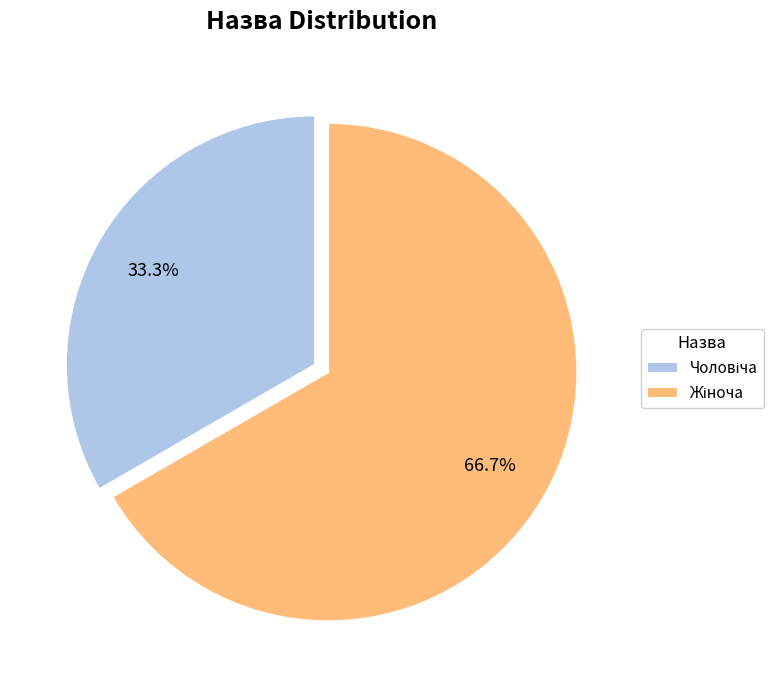

Is there any slice that represents more than half of the pie?

Yes